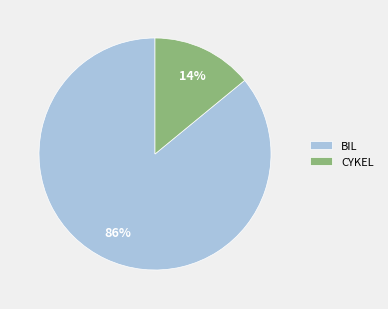

The CYKEL slice represents 1% of the pie. True or false?

False